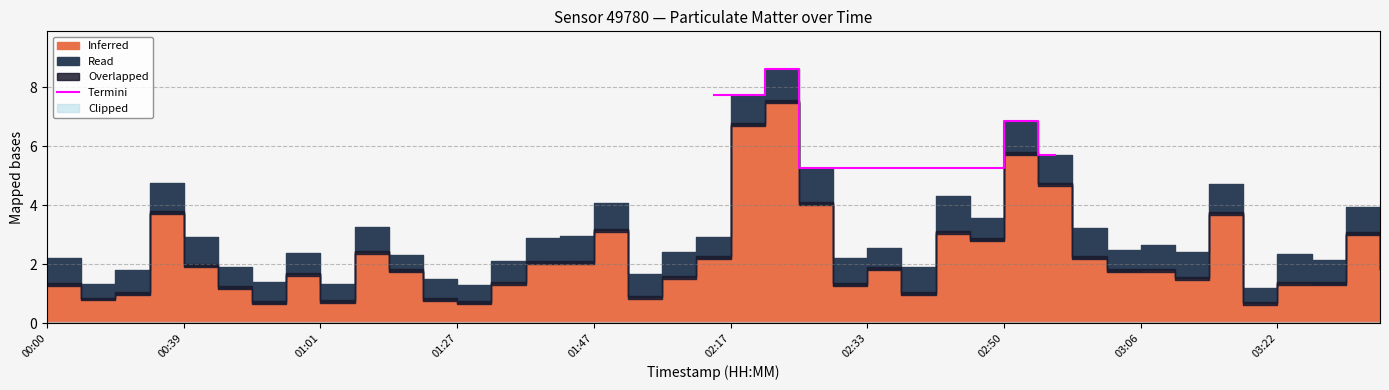

Does the chart display data point markers on the line(s)?

No